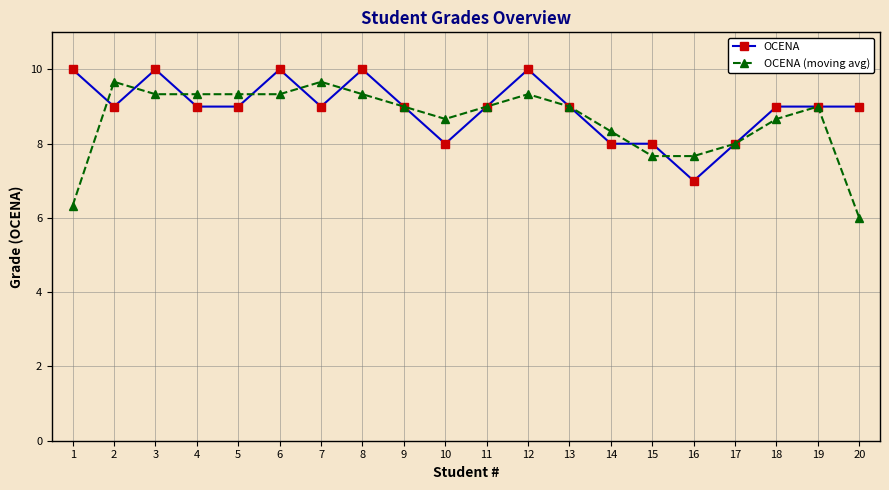

Where does the OCENA series first go above 9?

1